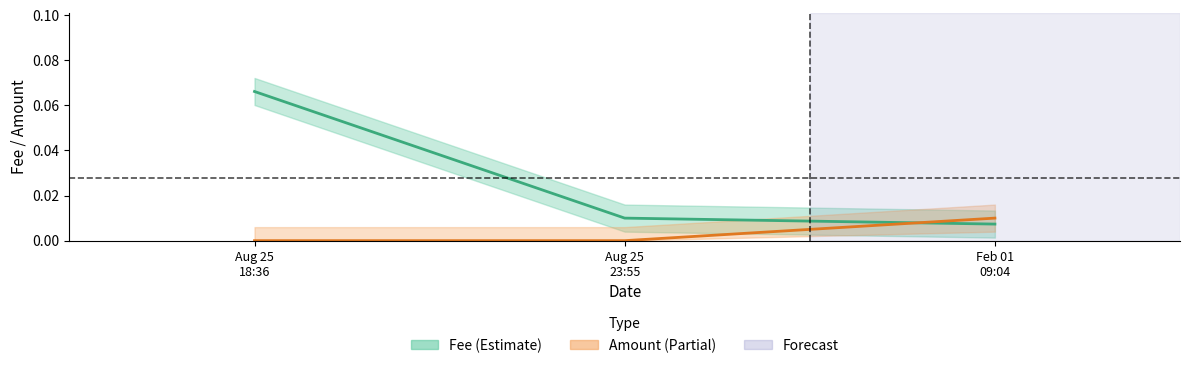

Between Aug 25
18:36 and Feb 01
09:04, which series saw the biggest shift?

Fee